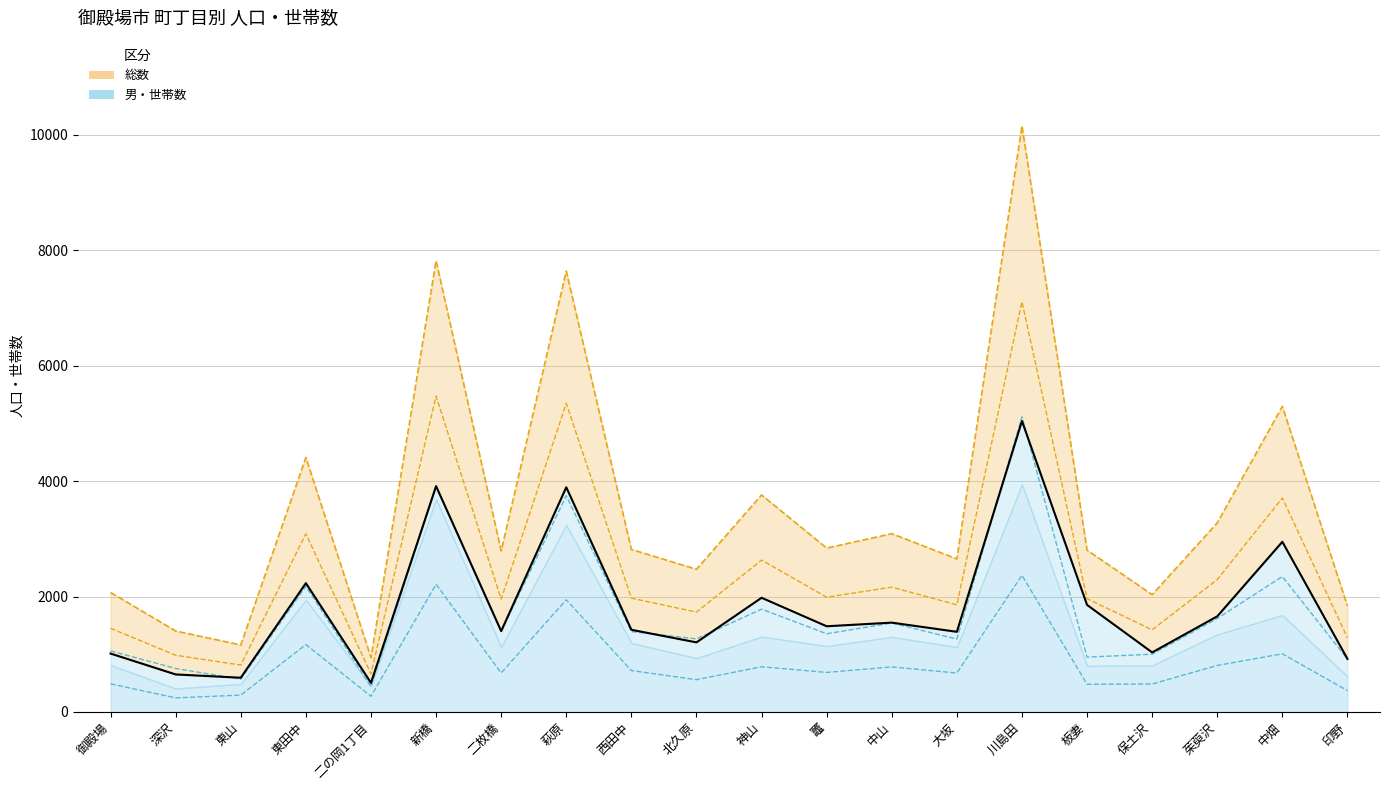

Which series has the widest spread of values?

総数_upper